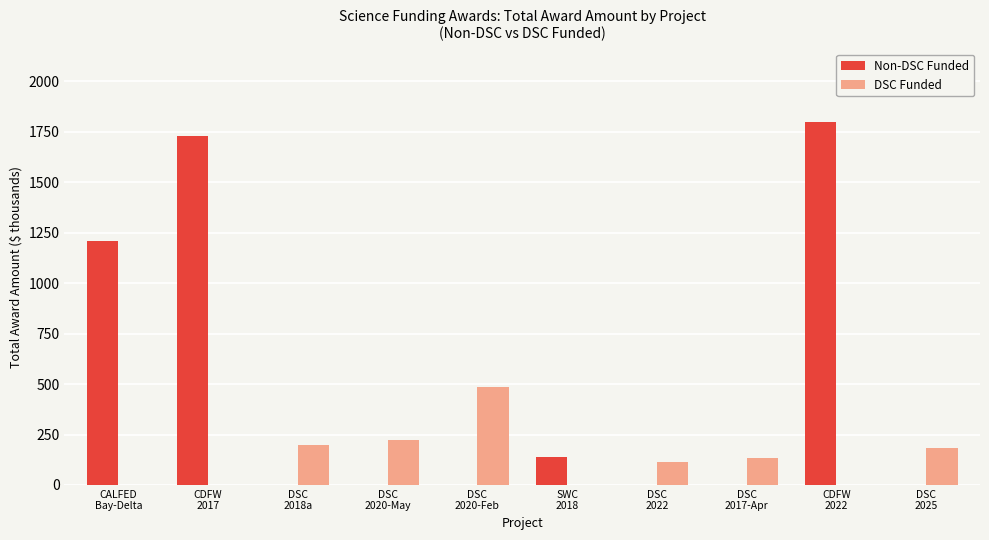

How many groups of bars are there?

10